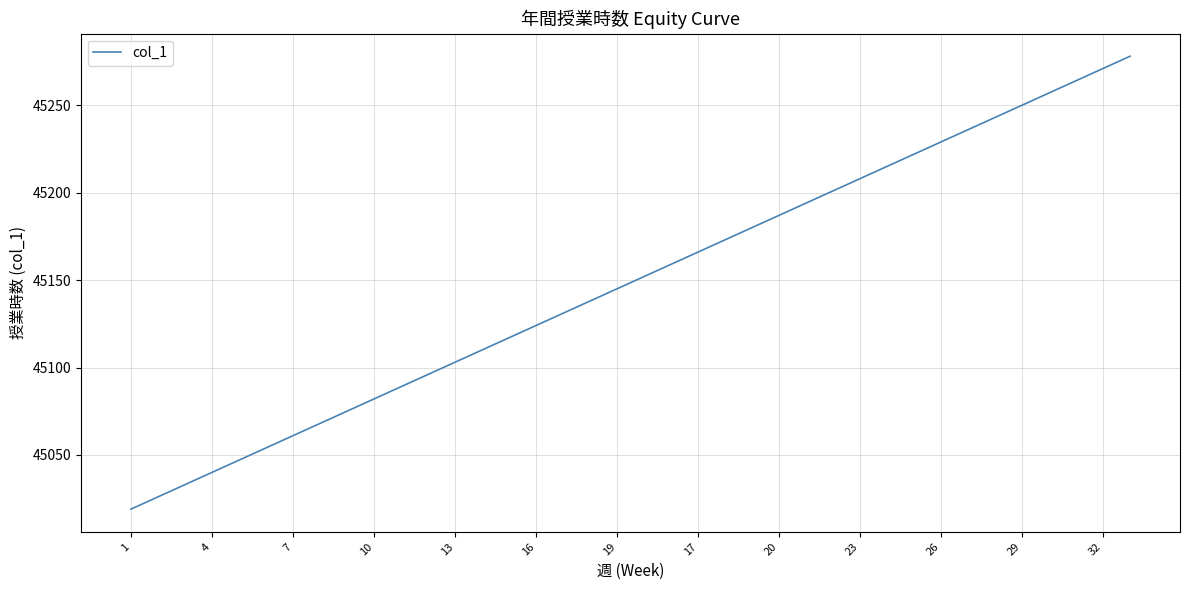

What is the difference between the maximum and minimum values?

259